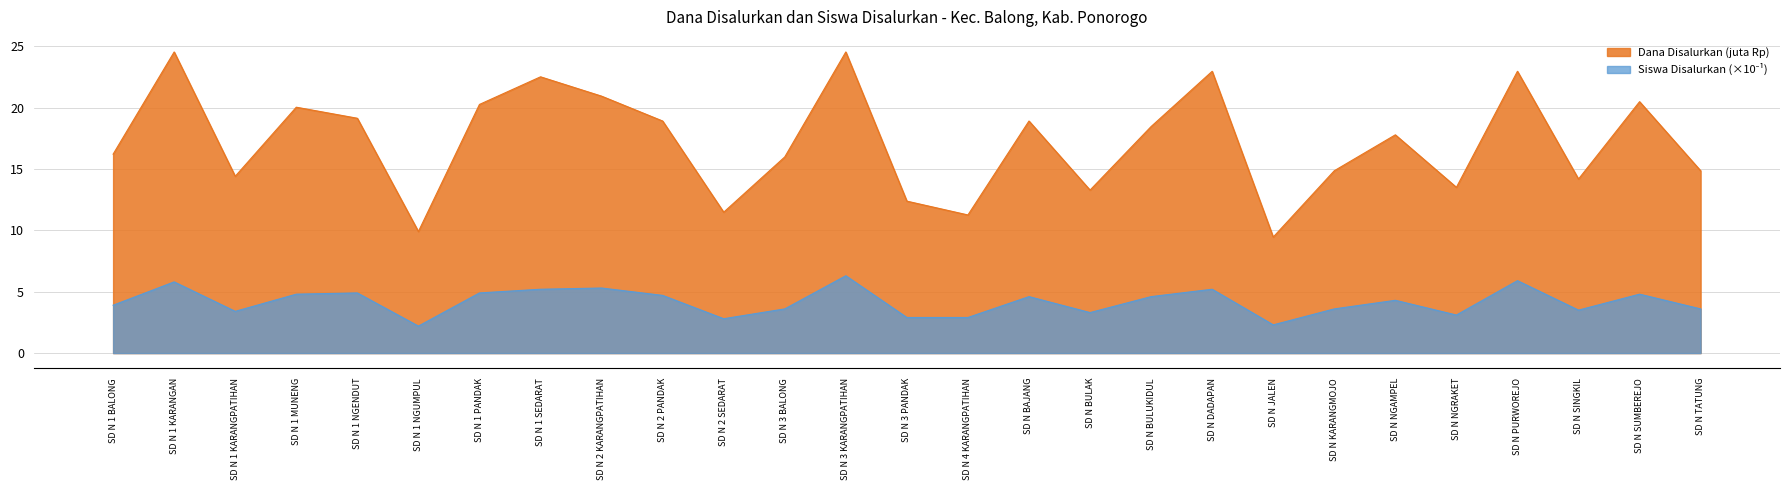

How many interior local peaks does the Siswa Disalurkan series have?

9